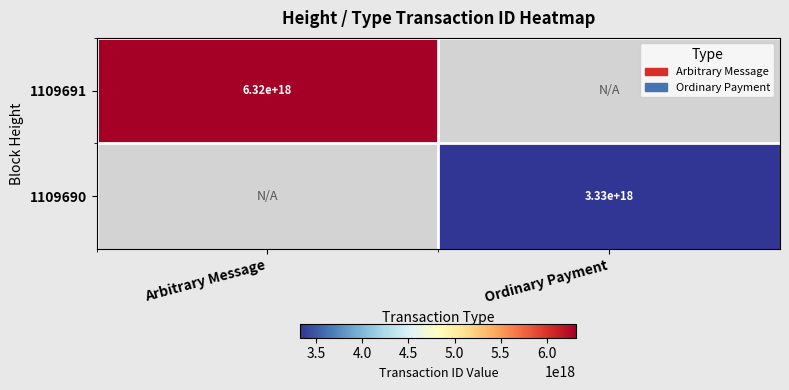

The 1109690 series shows 3330000000000000000 at Ordinary Payment. True or false?

True